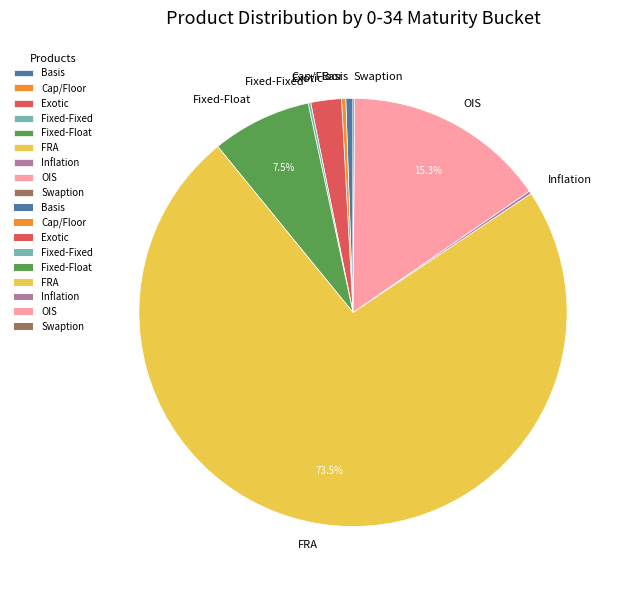

Is there any slice that represents more than half of the pie?

Yes